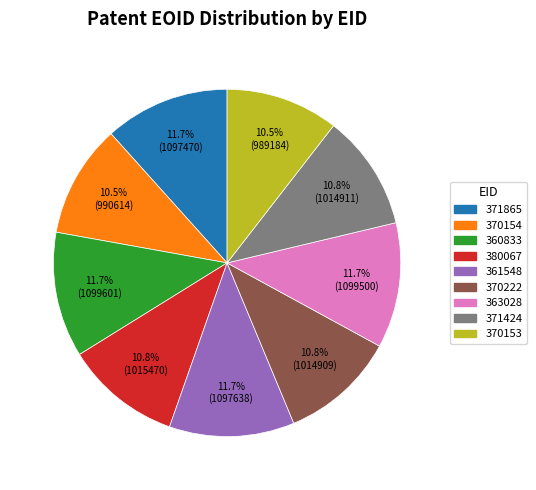

What is the ratio of the value at 370153 to the value at 380067?

1.0